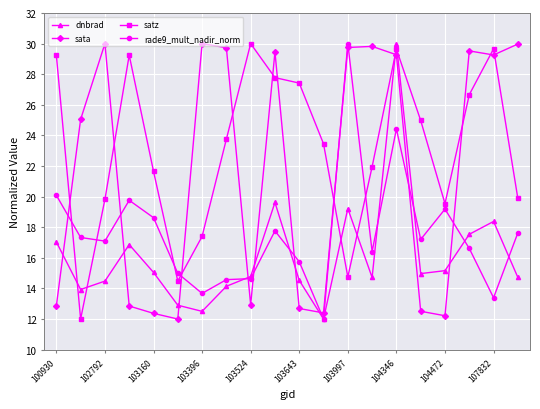

True or false: satz has more than 2 interior local peaks.

True